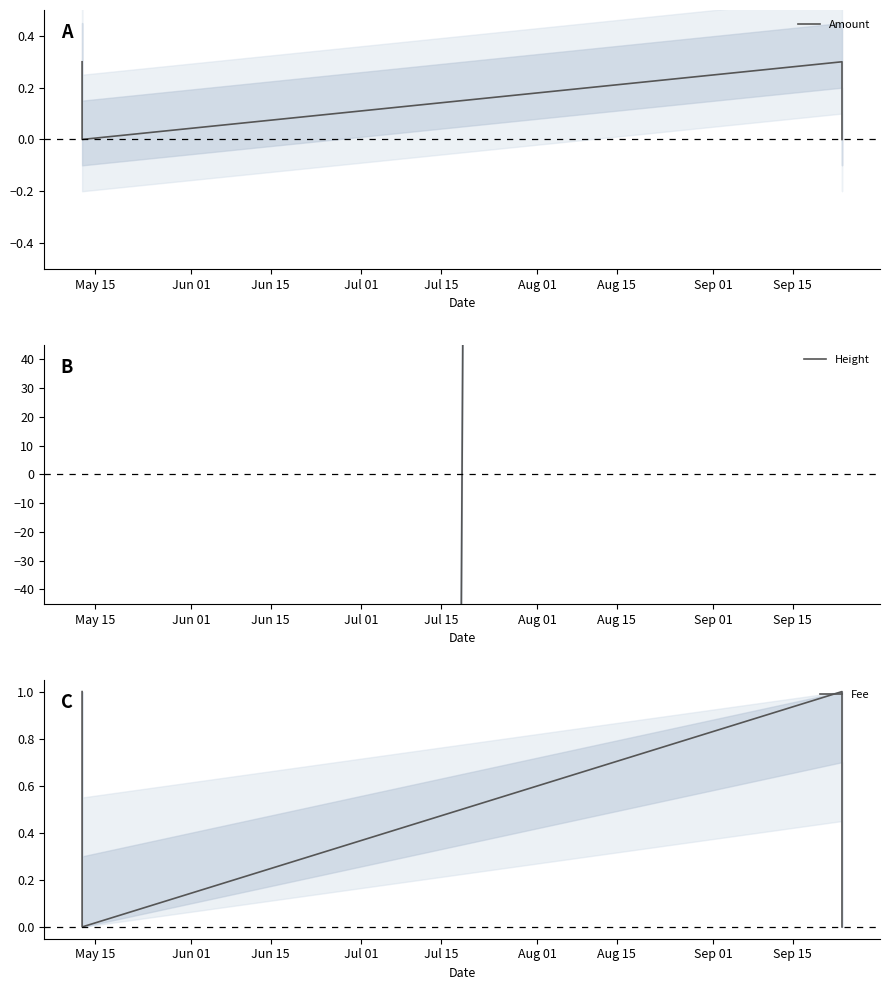

How many interior local peaks does the Amount series have?

1